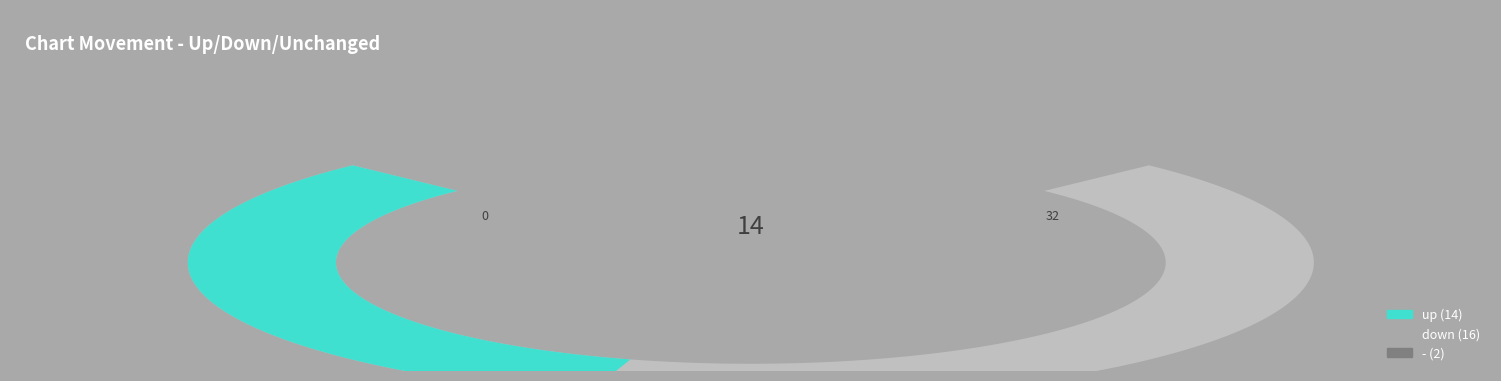

True or false: down accounts for 50% of the total.

True